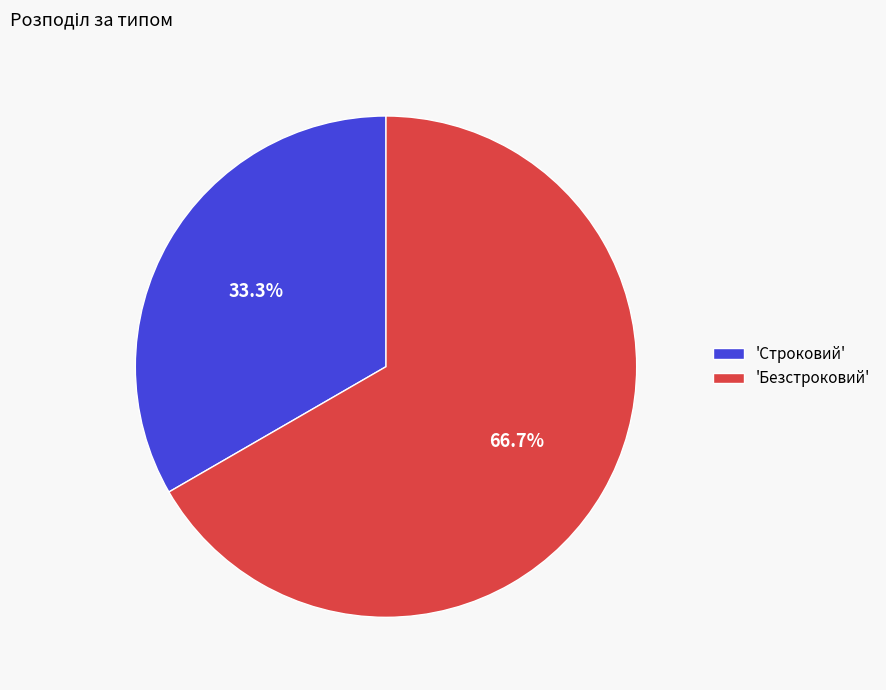

What is the largest slice in the pie chart?

'Безстроковий'